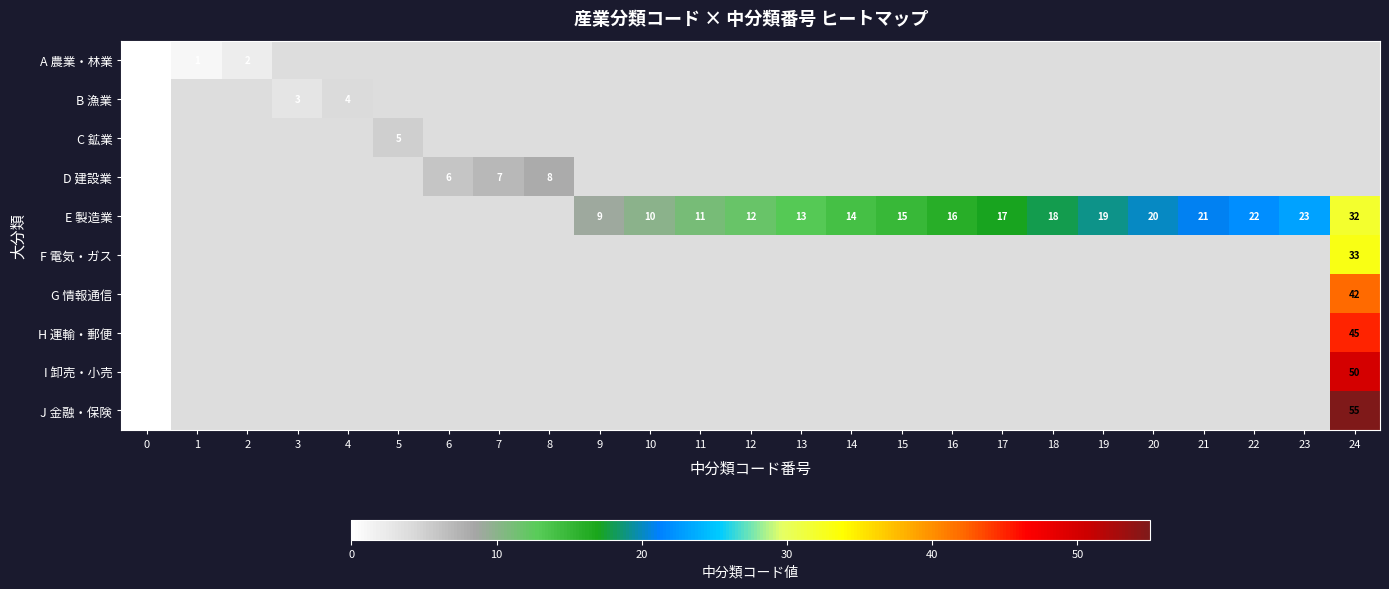

Rank the series by their maximum value, from highest to lowest.

J 金融・保険, I 卸売・小売, H 運輸・郵便, G 情報通信, F 電気・ガス, E 製造業, D 建設業, C 鉱業, B 漁業, A 農業・林業